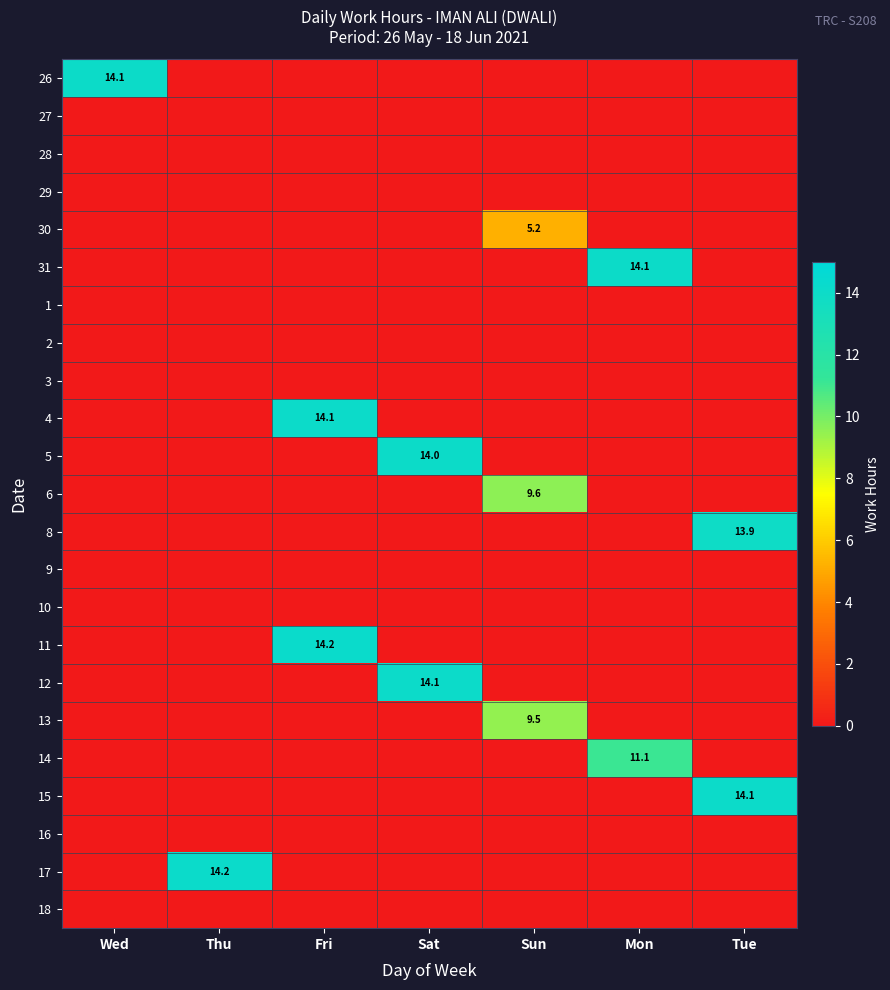

The 5 series shows 14.0 at Sat. True or false?

True